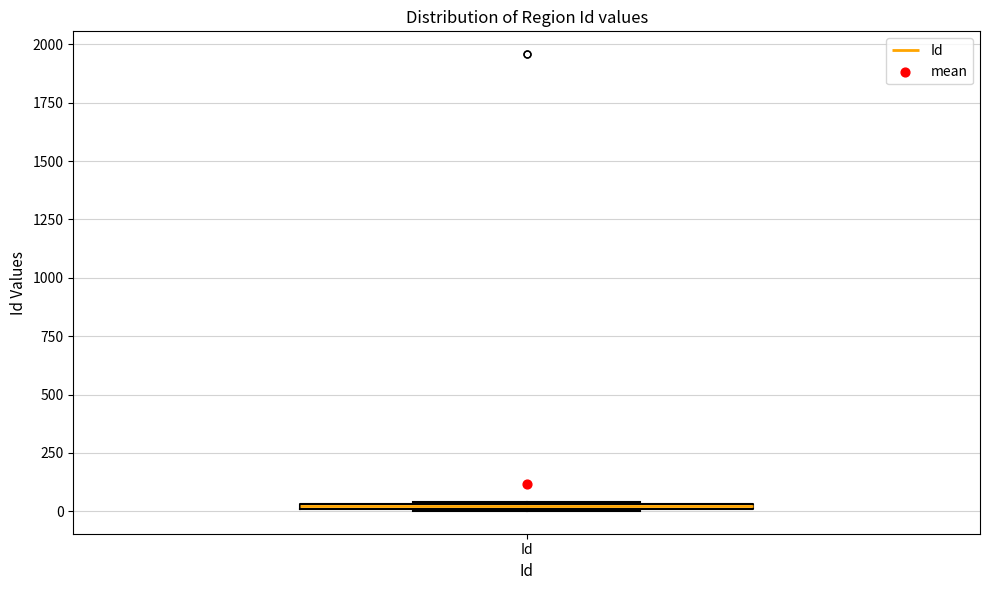

Where is the upper edge of the box for Id on the y-axis? The values are not printed on the chart, so give them approximately, as read against the axis.

50